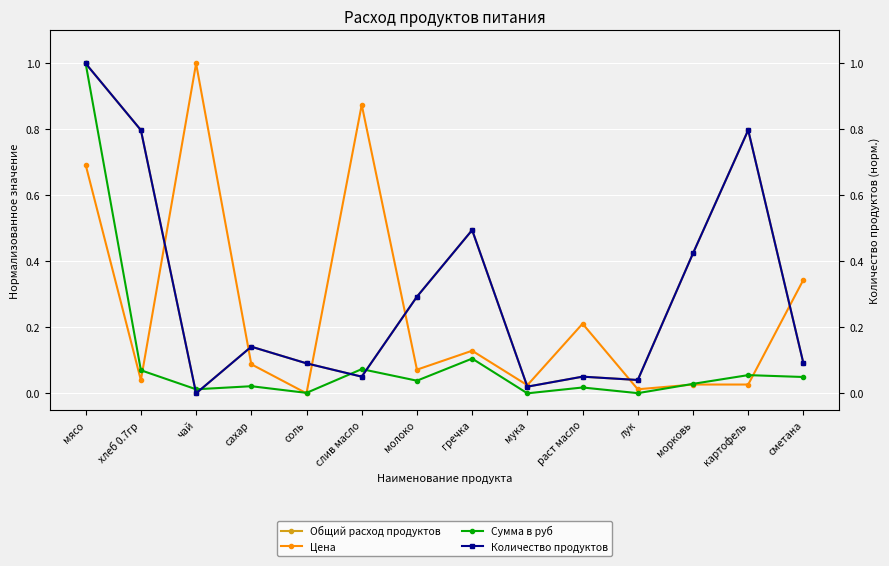

Is this an area chart (filled region under the line)?

No